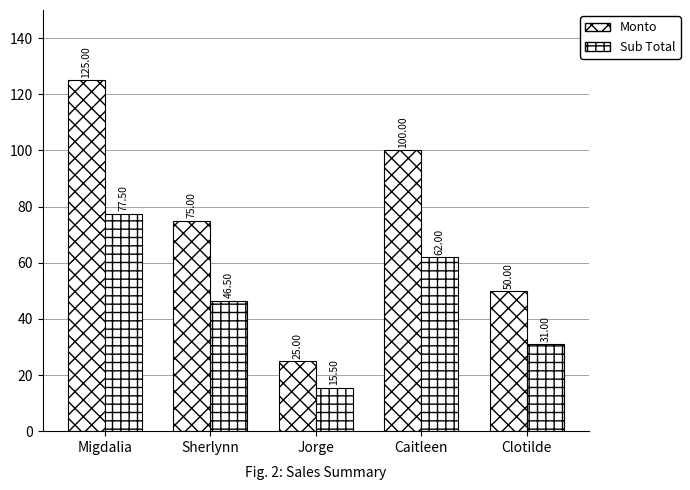

How many categories are shown in the chart?

5